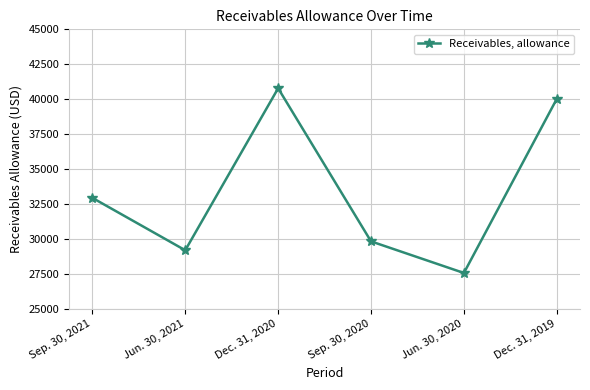

How many distinct data groups are displayed?

1